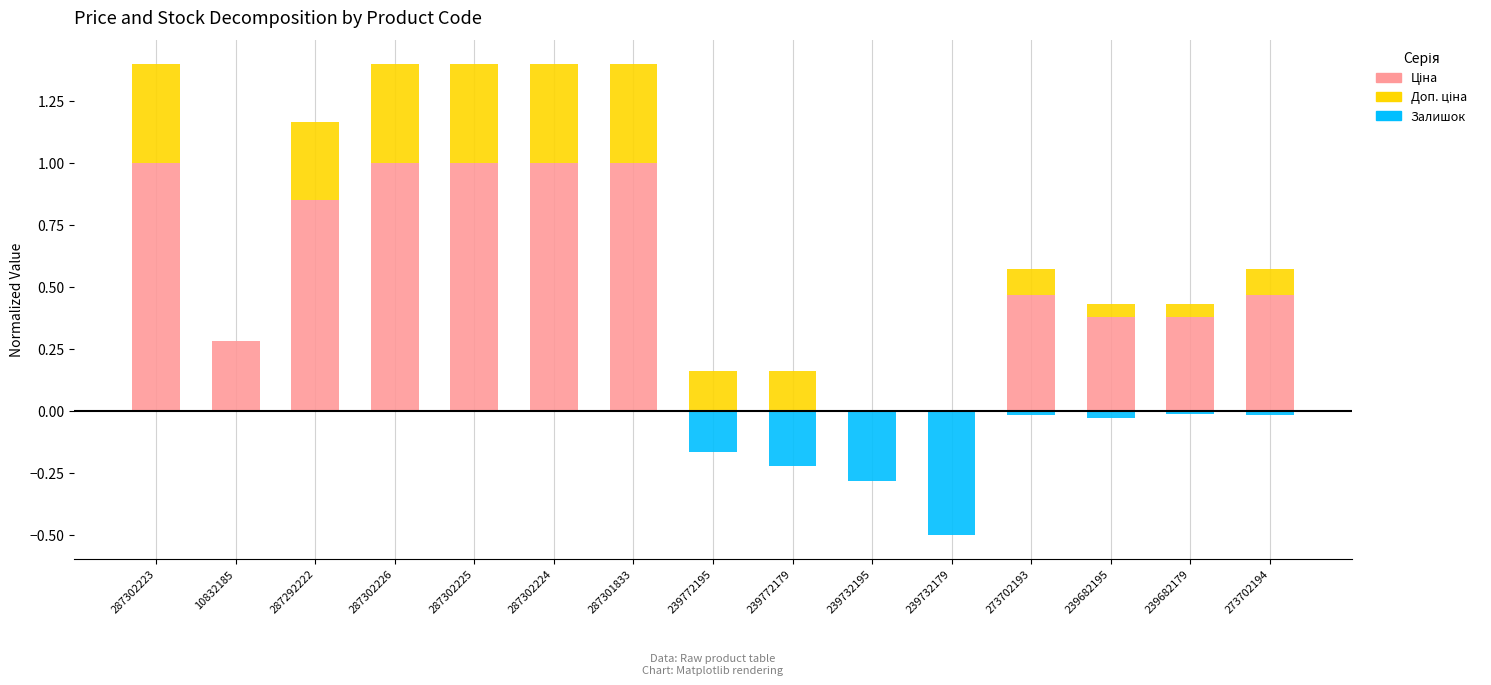

What is the sum of all Доп. ціна values?

3.0